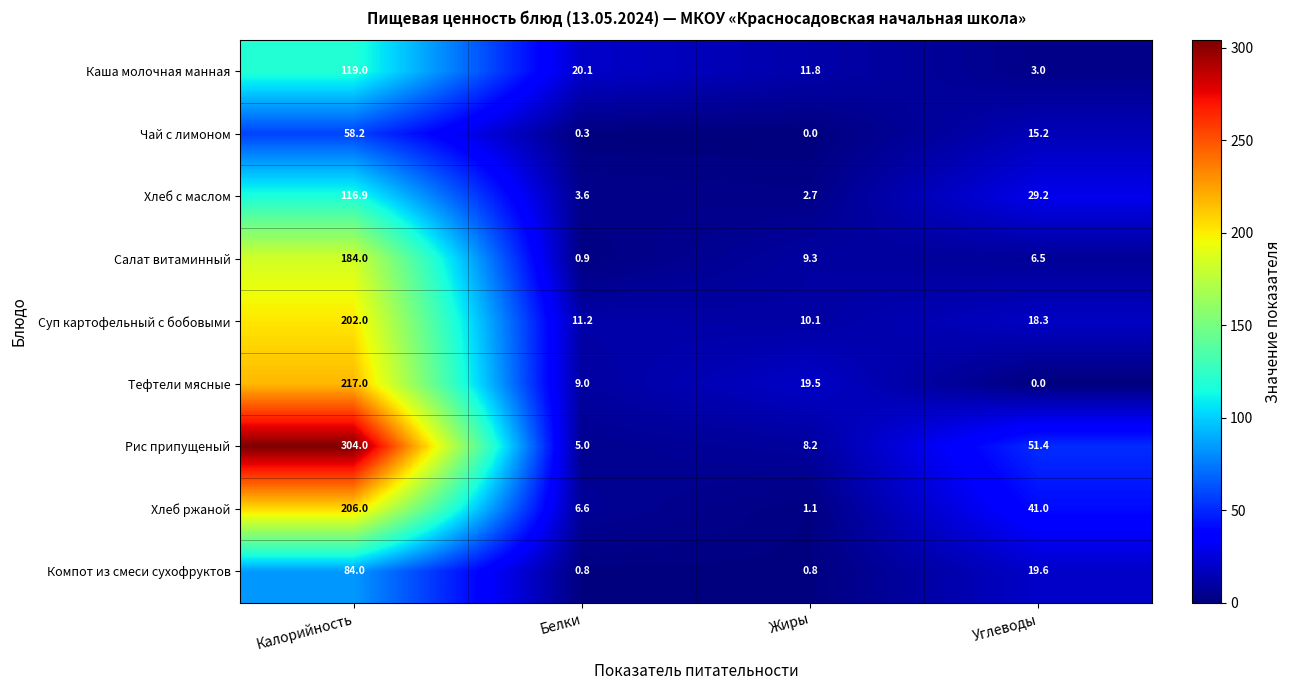

What is the difference between the maximum and minimum values in the Рис припущеный series?

299.0